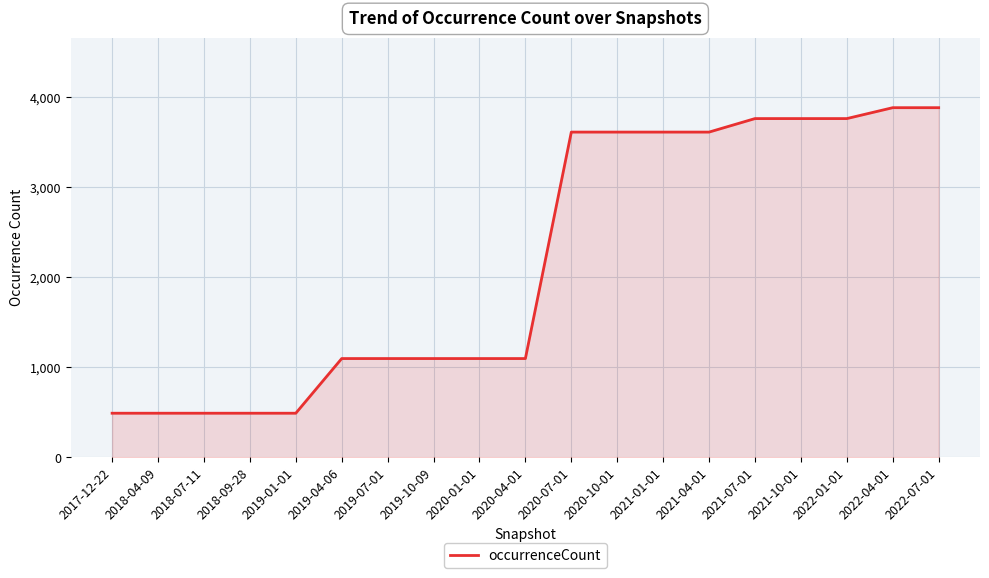

What is the difference between the values at 2019-10-09 and 2017-12-22?

607